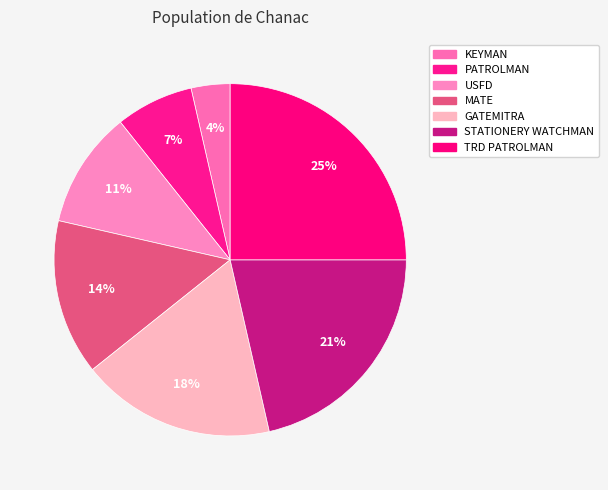

What percentage do STATIONERY WATCHMAN and PATROLMAN together represent?

28.6%